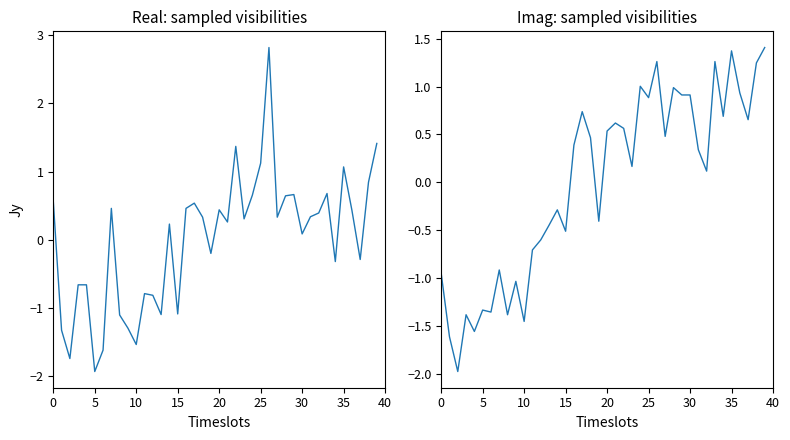

Is it true that SDS_P1 equals -1.3 at 5?

True